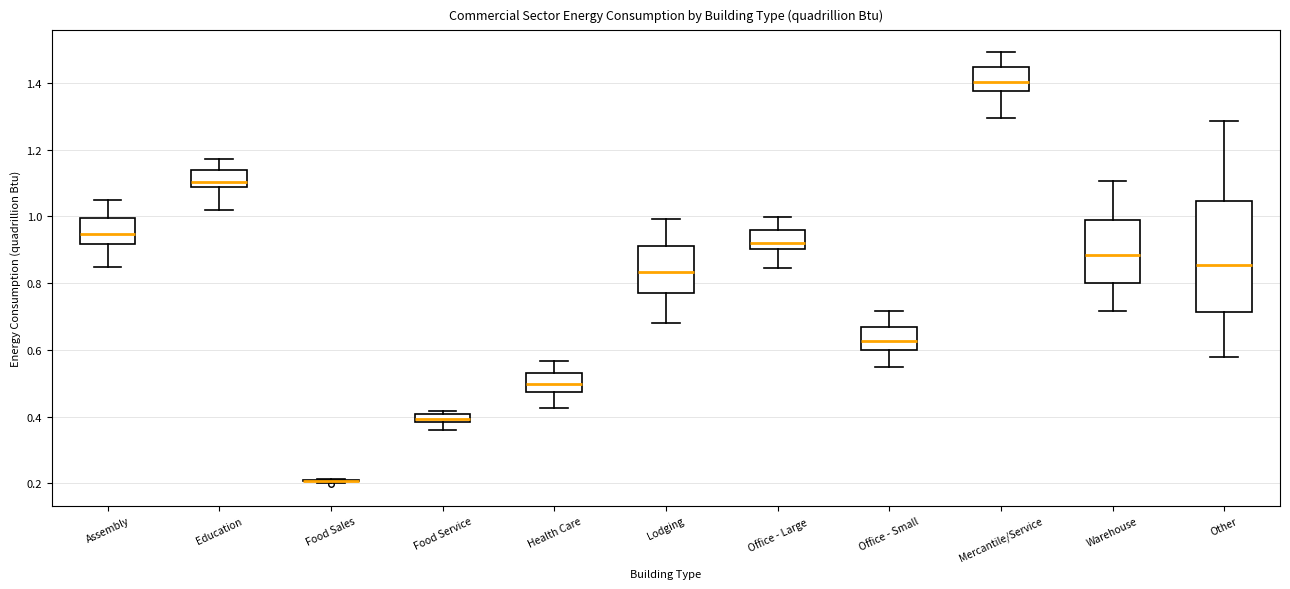

Where does the upper whisker of the box for Office - Small end on the y-axis? The values are not printed on the chart, so give them approximately, as read against the axis.

0.72